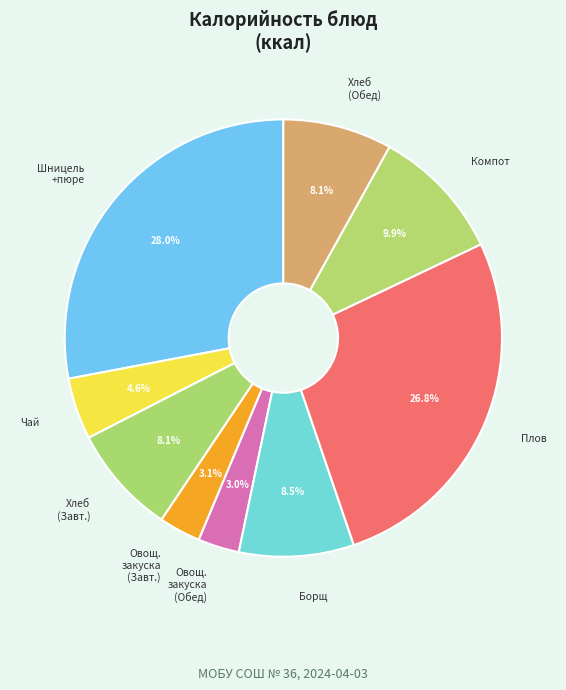

Combined, do Овощ. закуска (Обед) and Хлеб (Обед) account for over 50%?

No